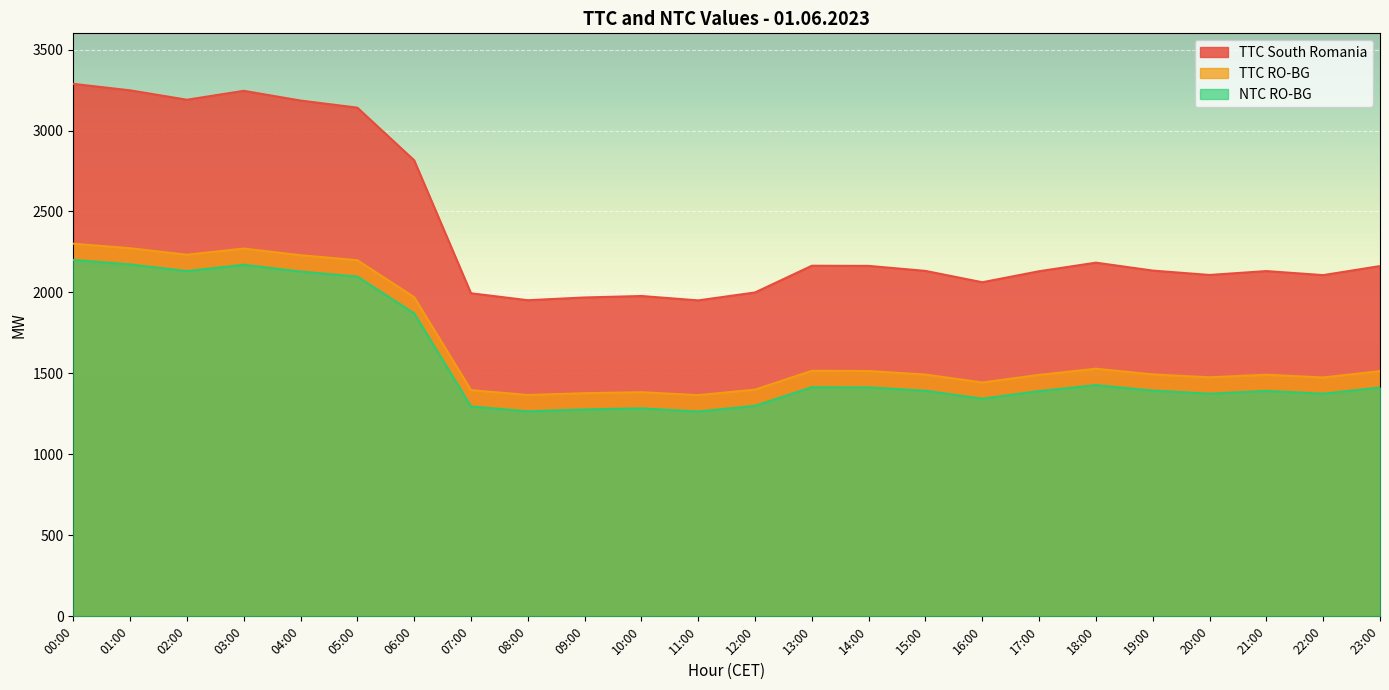

Where is the first local maximum for NTC RO-BG?

03:00